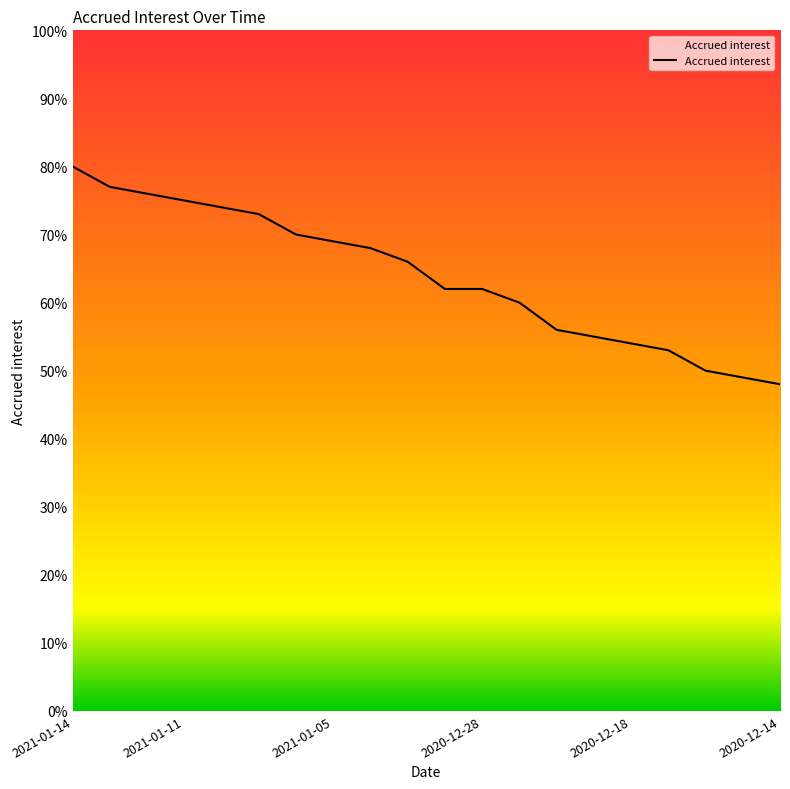

Does the chart have visible grid lines?

No